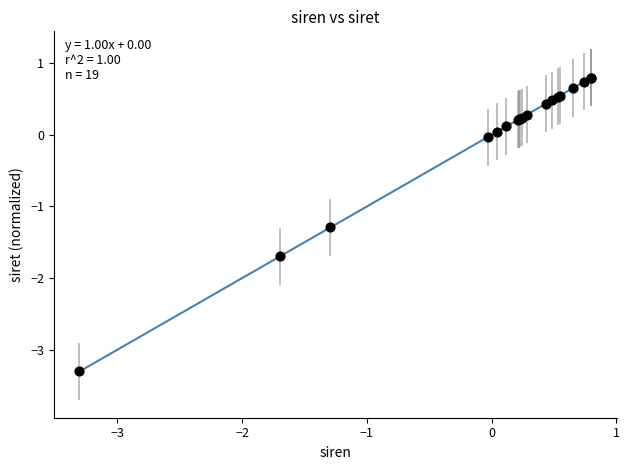

What Y value in the scatter plot is closest to -1?

-1.3